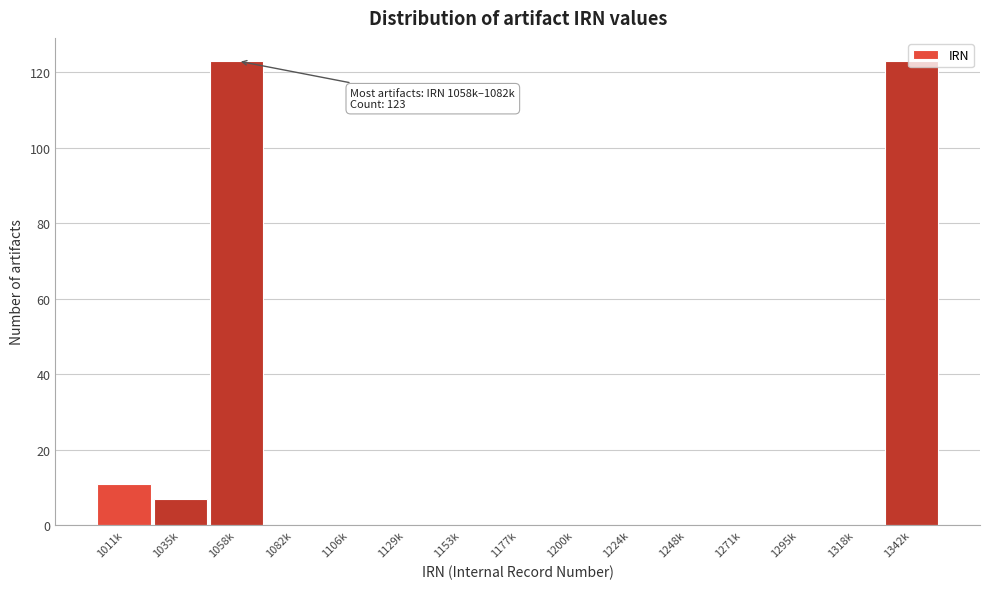

Is it true that the value at 1011k is 11?

True